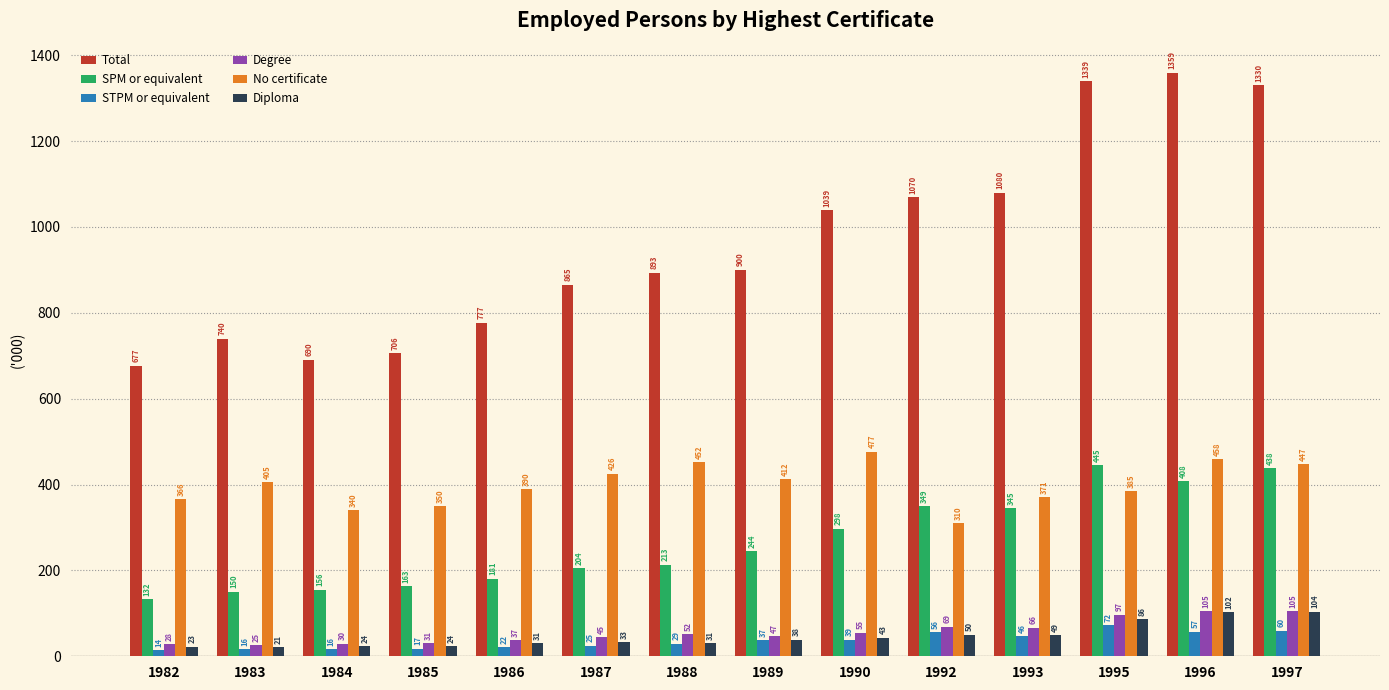

The SPM or equivalent series shows 155.5 at 1984. True or false?

True